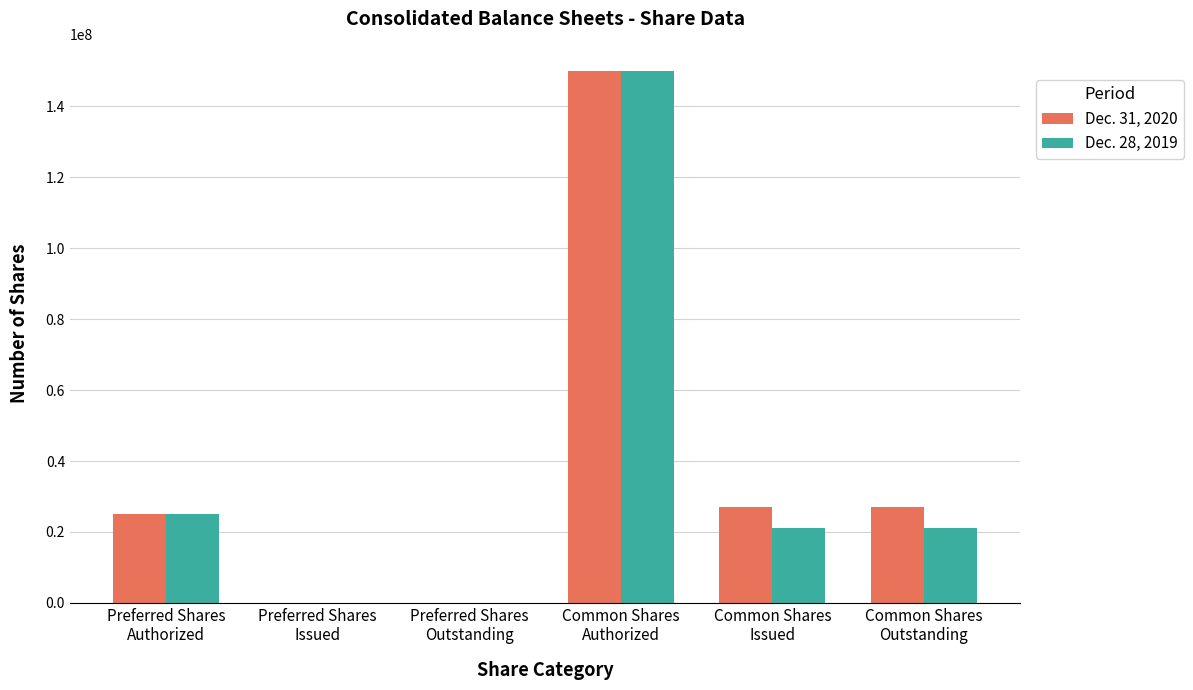

How many groups of bars are there?

6